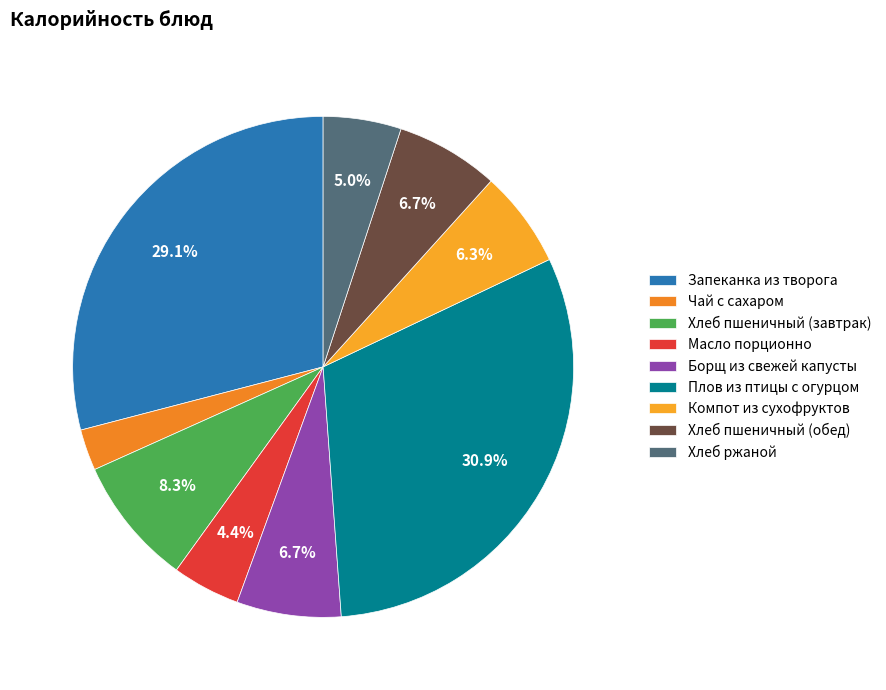

Does any single category account for the majority?

No